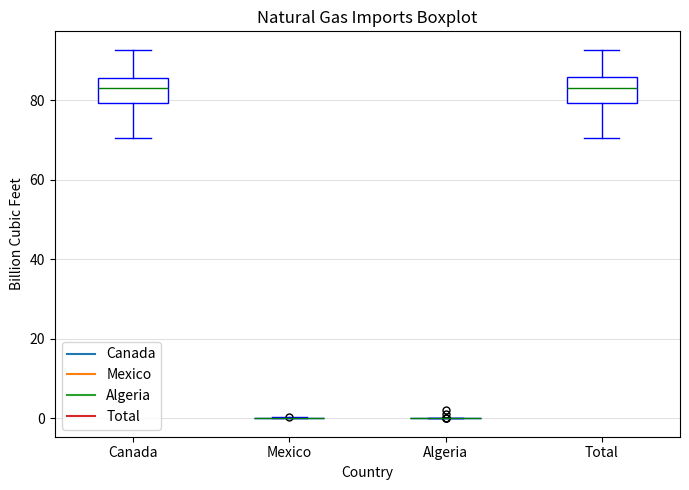

Reading left to right, read every box against the y-axis: the position of its median line, the range the box covers, and the ends of its whiskers. The values are not printed on the chart, so give them approximately, as read against the axis.

Canada: median 84, box 80 to 86, whiskers 70 to 92
Mexico: box collapsed to a line at 0, whiskers 0 to 0
Algeria: box collapsed to a line at 0, whiskers 0 to 0
Total: median 84, box 80 to 86, whiskers 70 to 92